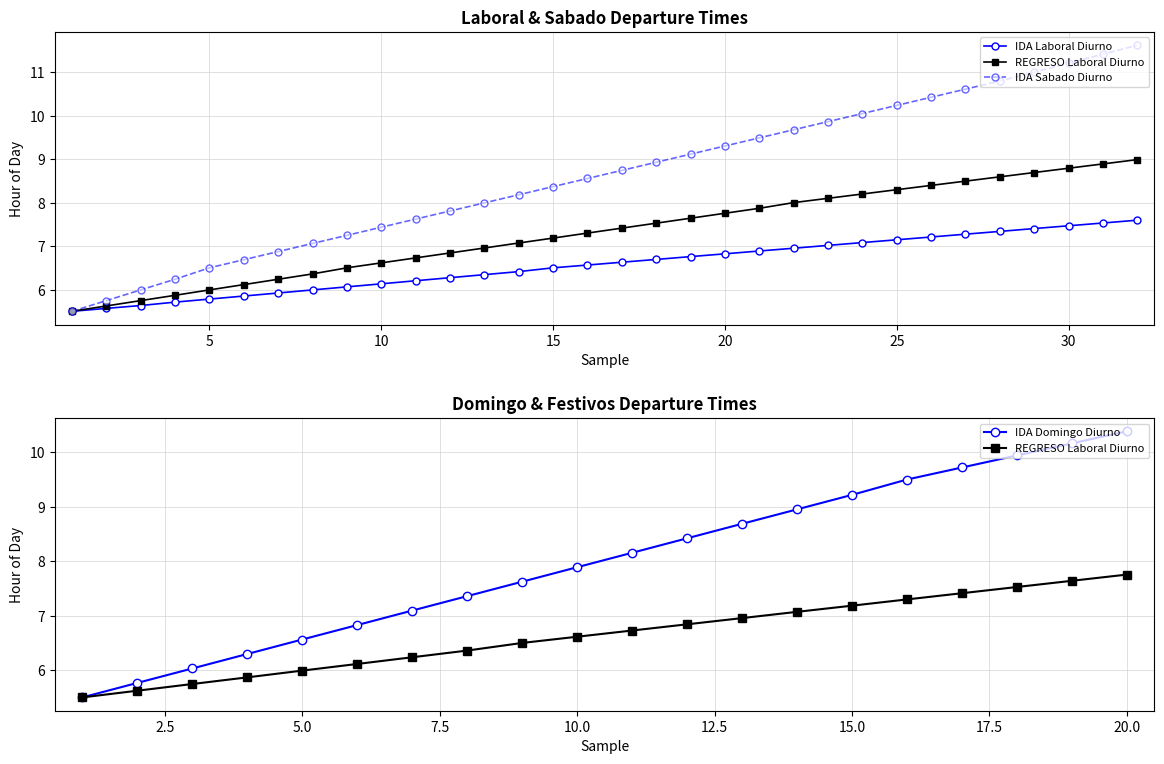

Between 8 and 6, which is larger?

8